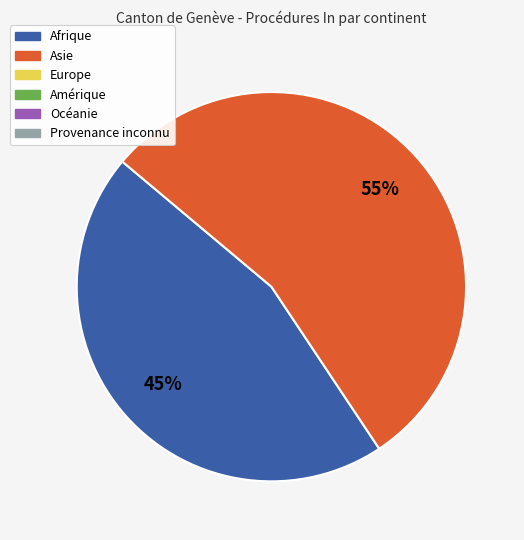

Is there a majority slice in this chart?

Yes